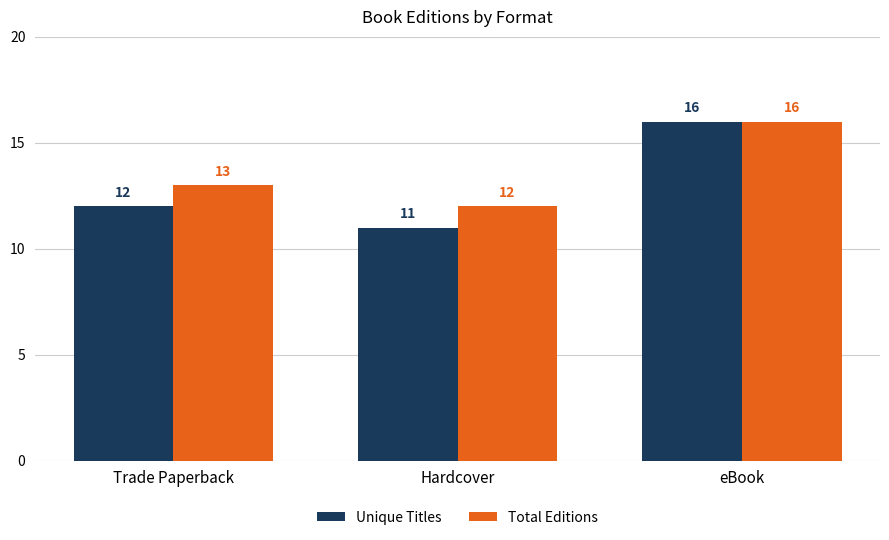

At which label is Total Editions closest to 14?

Trade Paperback